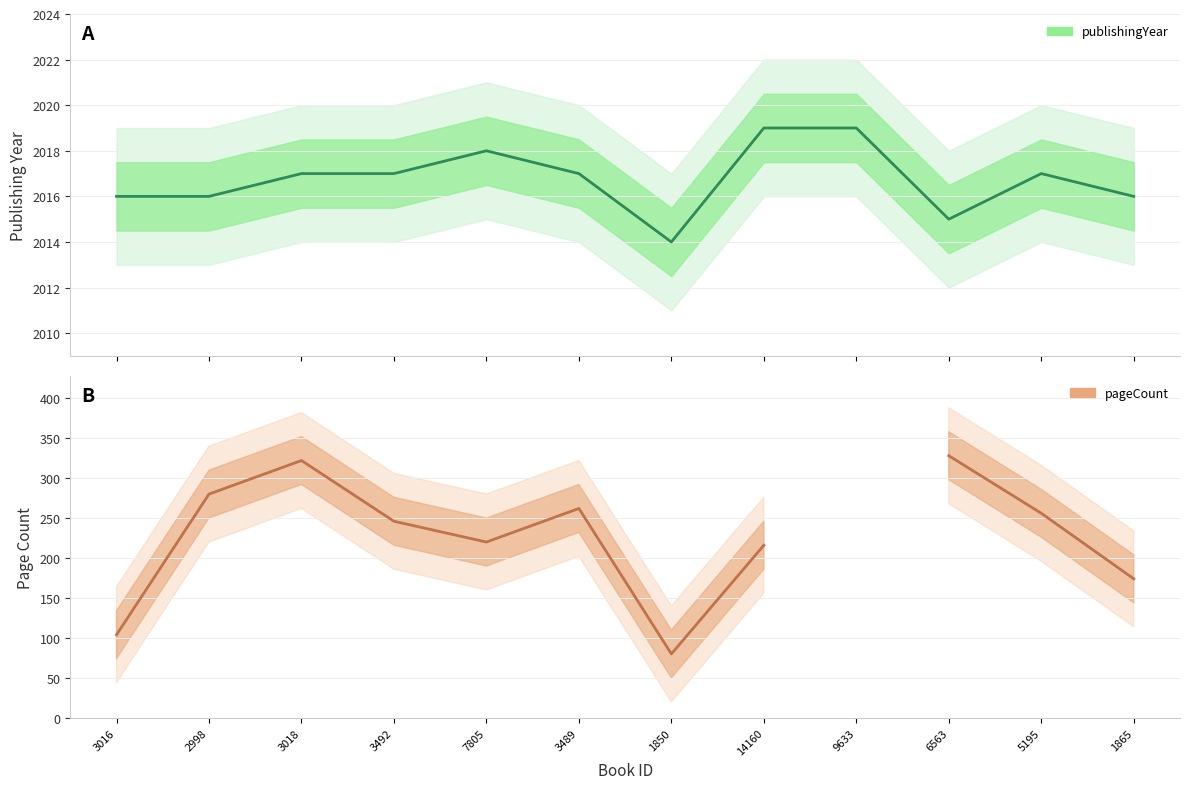

Is it true that publishingYear equals 2017.0 at 3018?

True